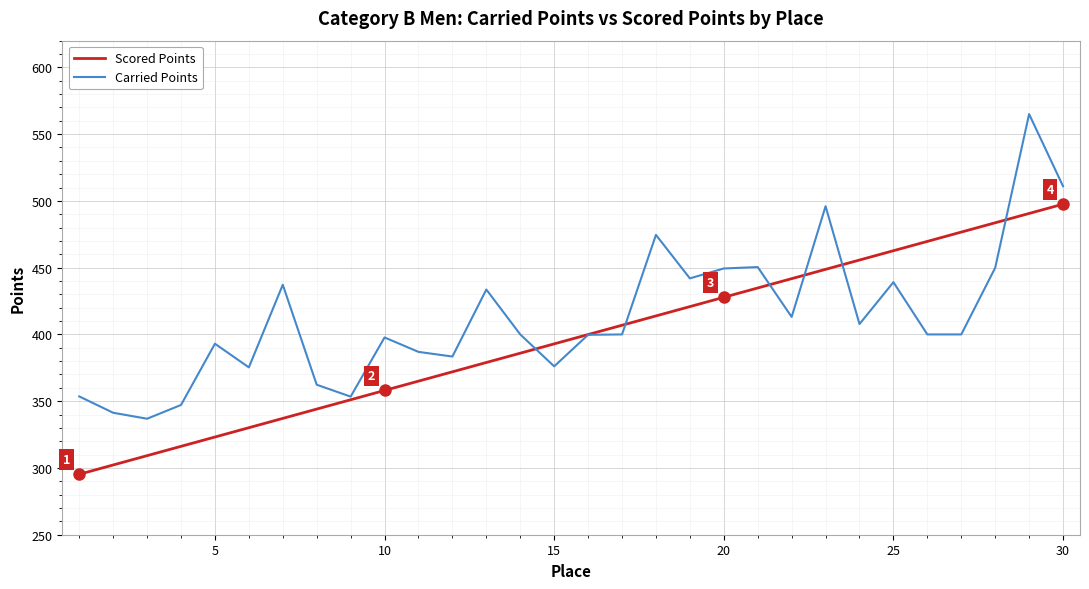

Which series has the largest total across all categories?

Carried Points